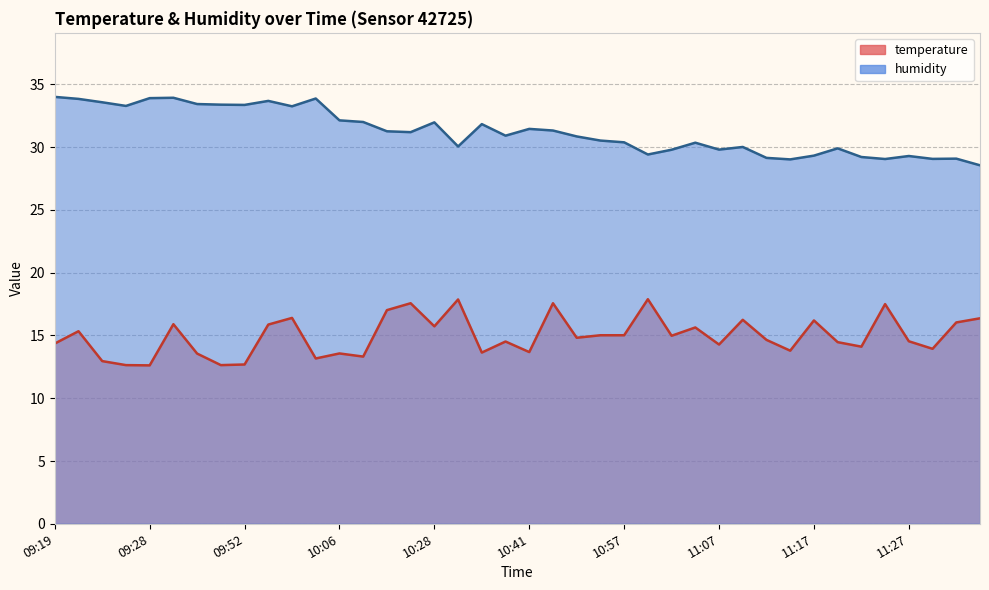

Where does the temperature series first go above 14?

09:19